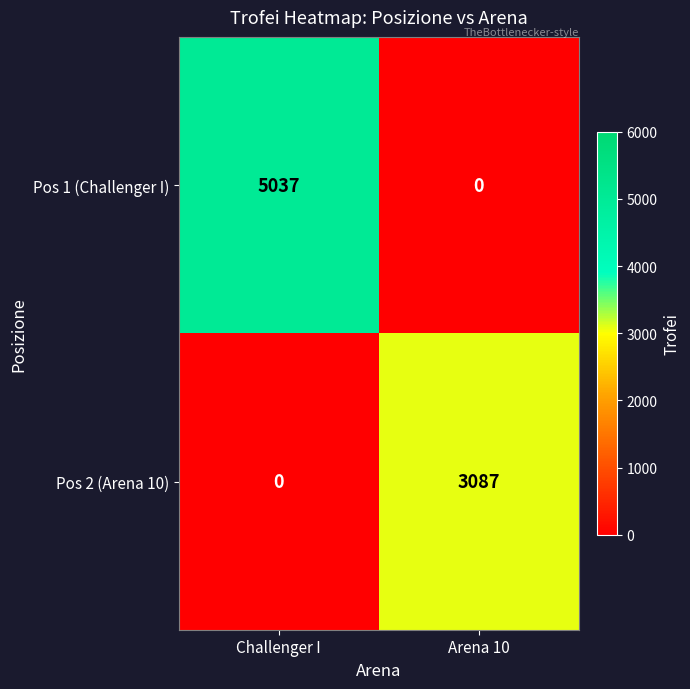

At Challenger I, list the series in order from largest to smallest.

Pos 1 (Challenger I), Pos 2 (Arena 10)